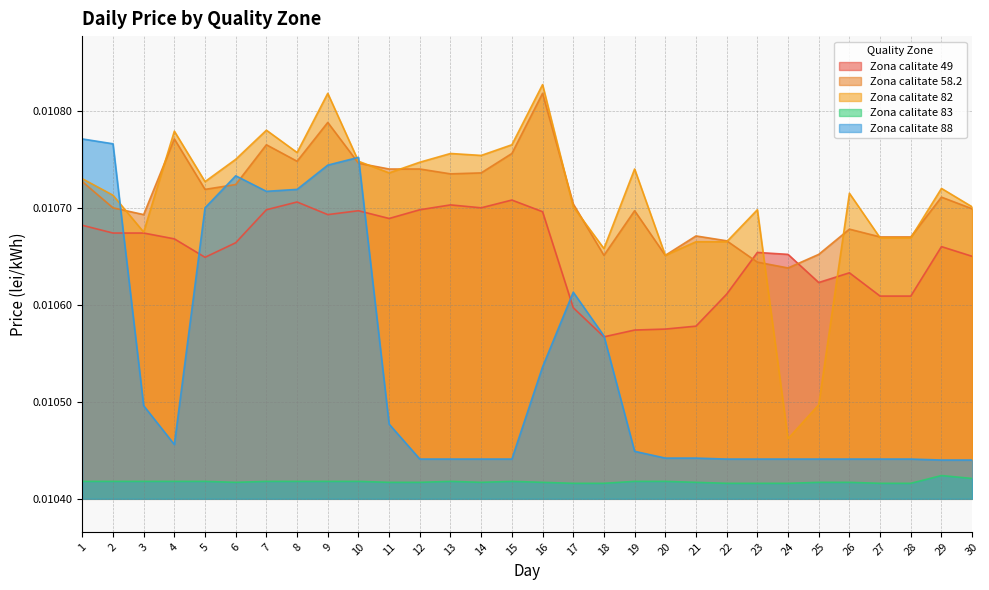

Which has a higher value, 19 or 15?

15